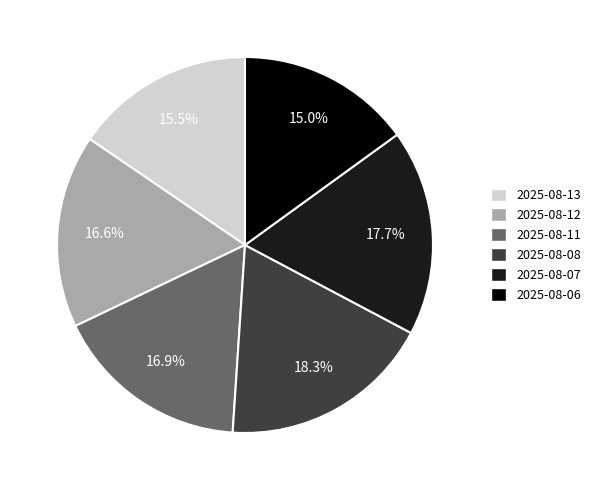

How much of the chart is everything except 2025-08-13?

84.5%